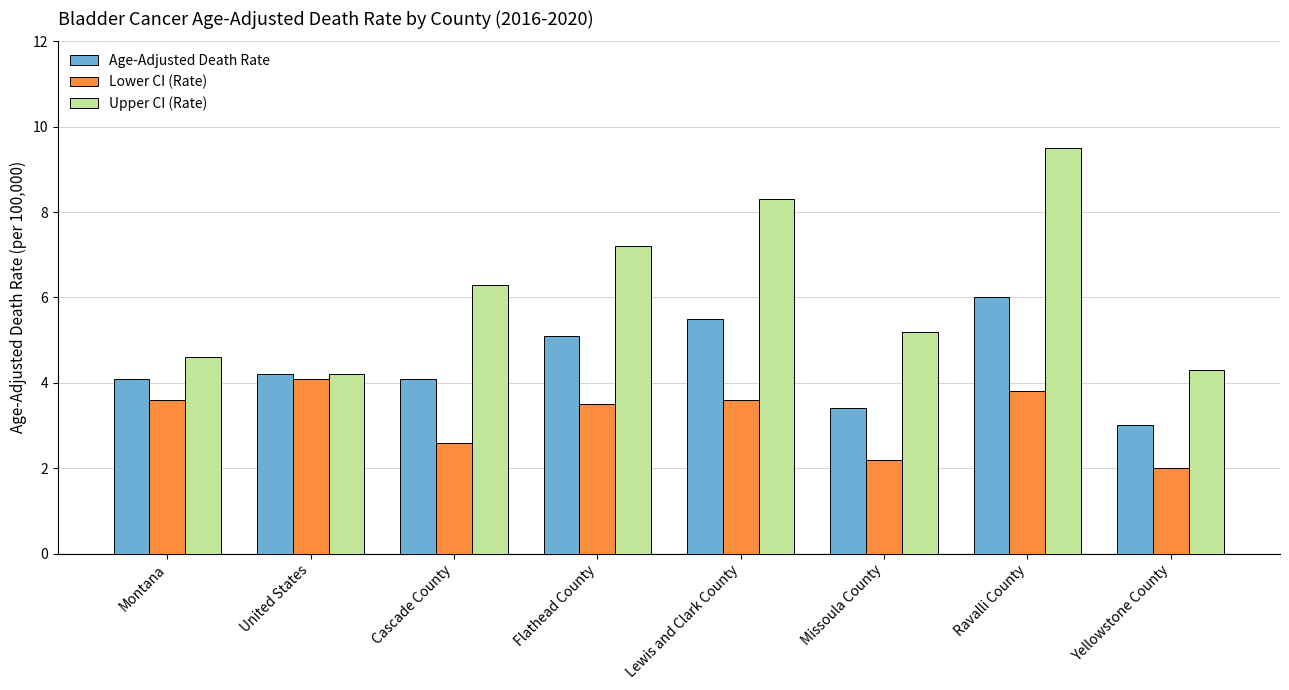

Is it true that Lower CI (Rate) equals 2.0 at Yellowstone County?

True